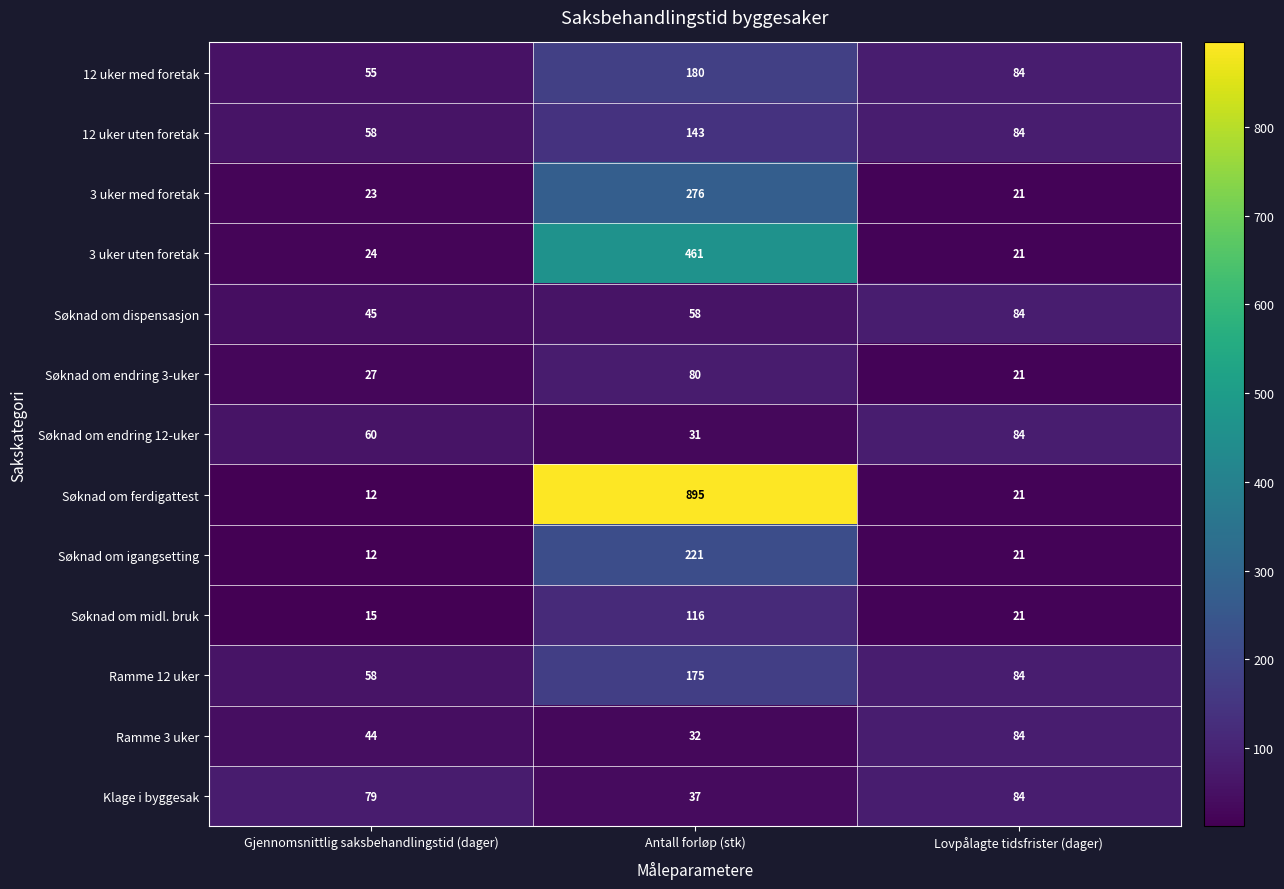

What is the maximum value shown in the chart?

895